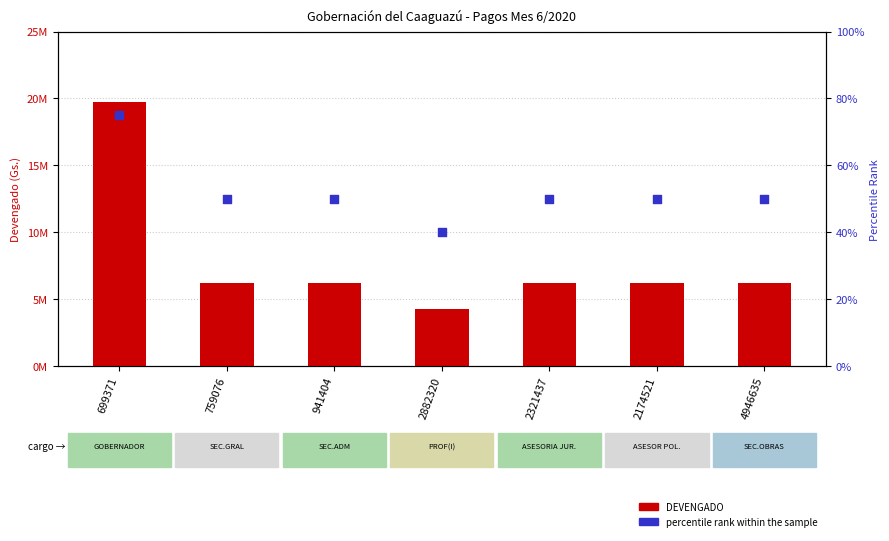

Is the value of percentile rank within the sample at 759076 greater than the value of DEVENGADO at 4946635?

No